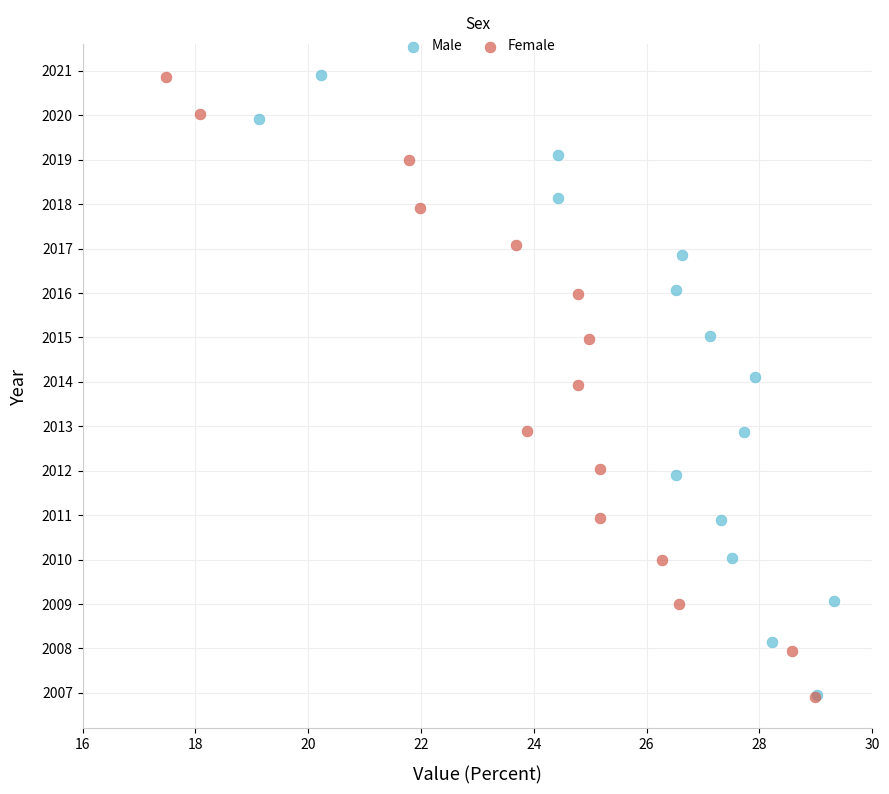

Which series has the largest Y range (max minus min)?

Female